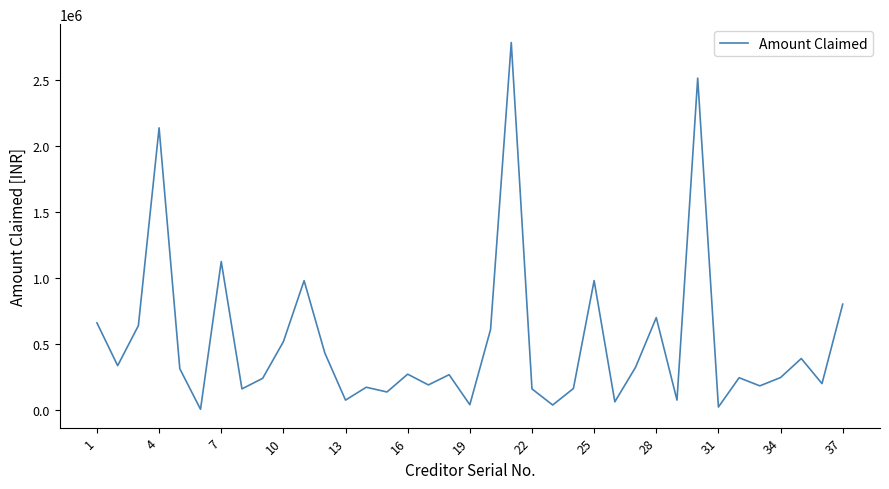

Does the chart display data point markers on the line(s)?

No